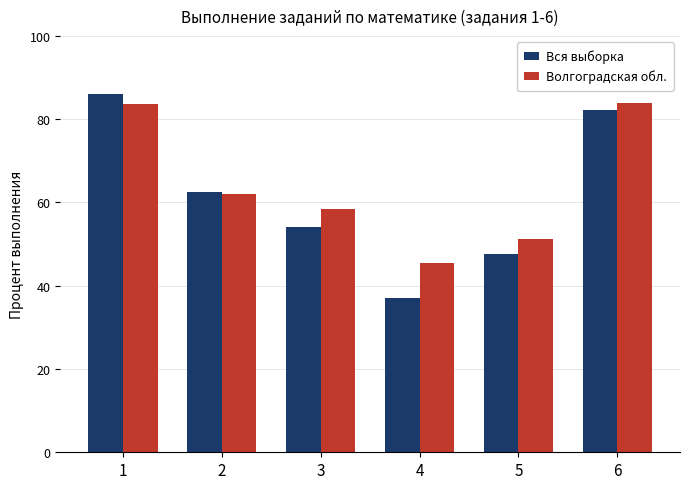

What is the total value across all series at 5?

98.9